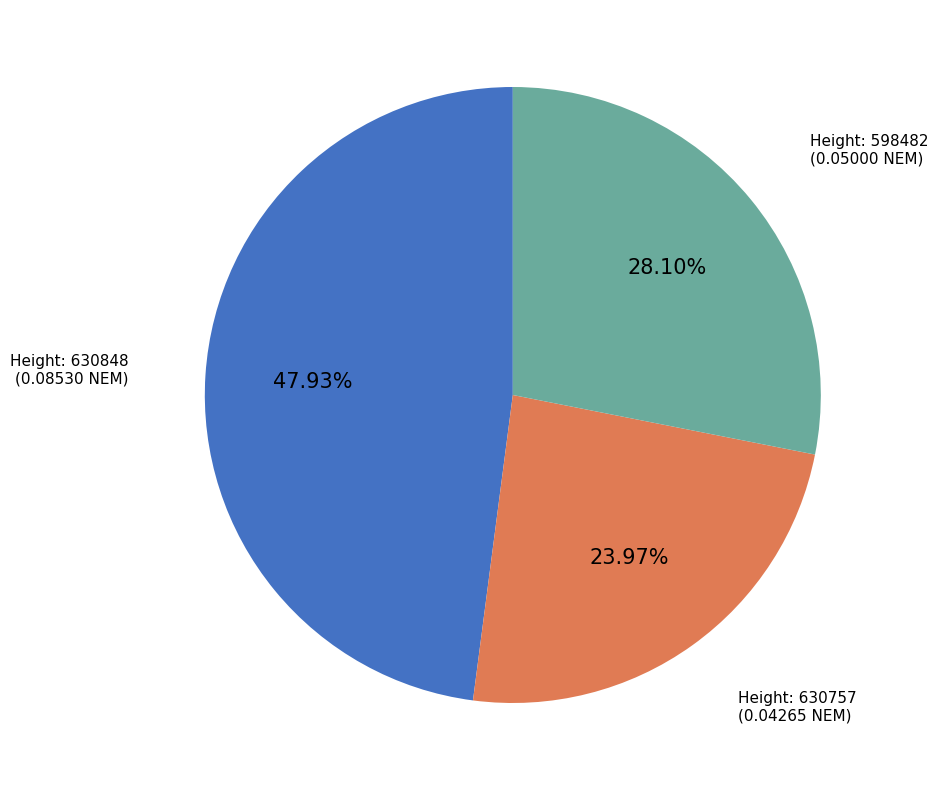

Count the number of slices in the pie.

3